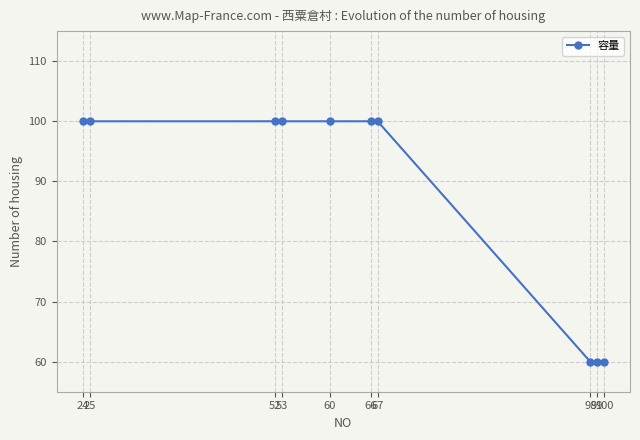

Count the values in the range 60 to 100.

10